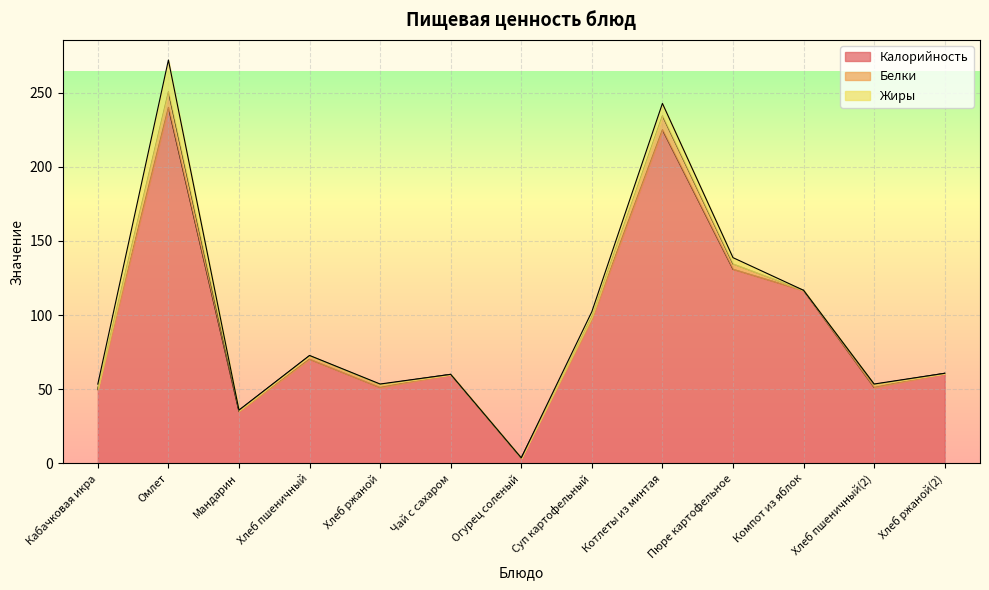

True or false: Калорийность and Жиры intersect in this chart.

False